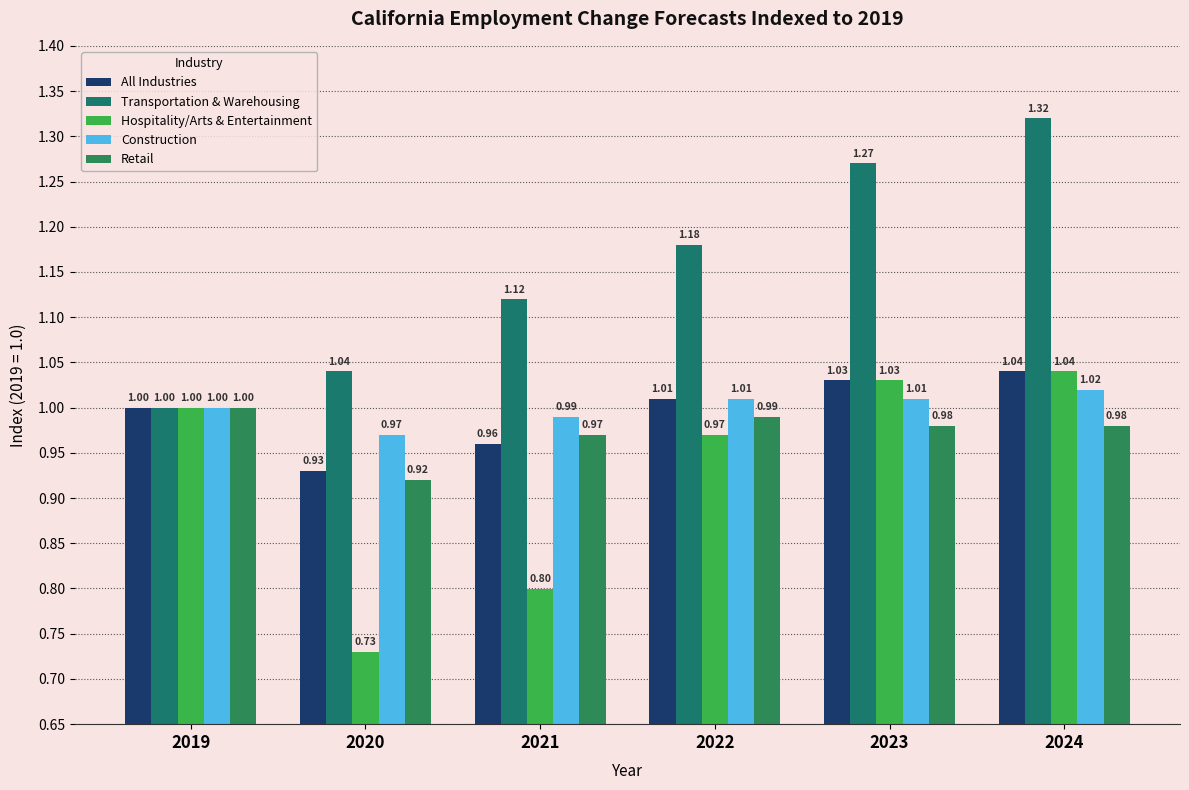

What is the sum of the Construction values at 2021 and 2020?

2.0